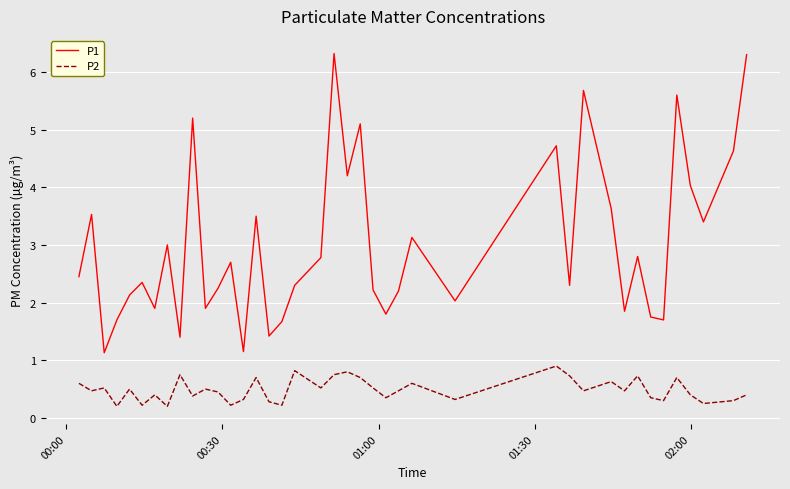

What is the difference between the maximum and minimum values in the P1 series?

5.2